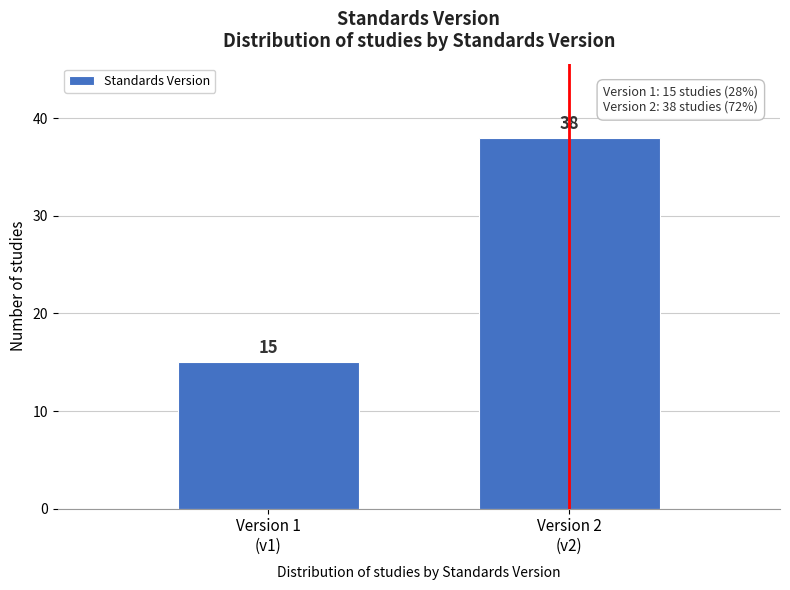

Reading left to right, what are all the values shown in this chart?

15	38